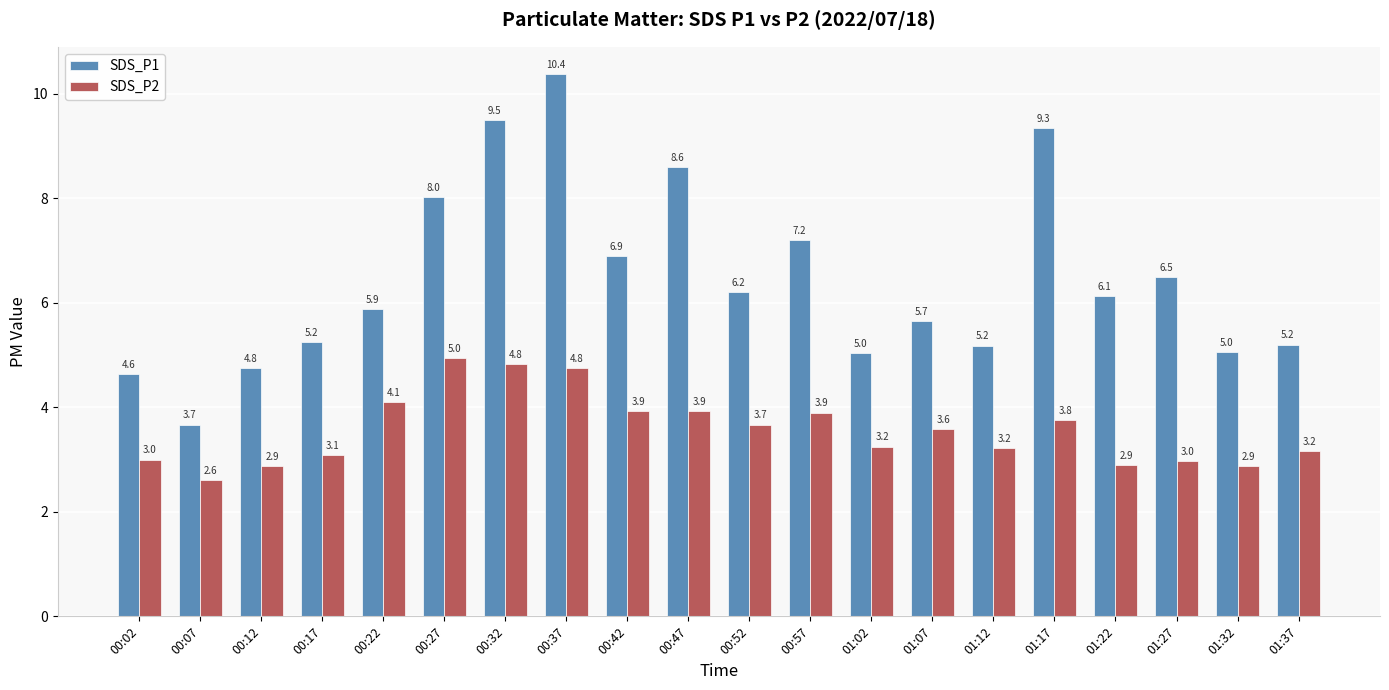

Where is SDS_P1 nearest to the value 7?

00:42